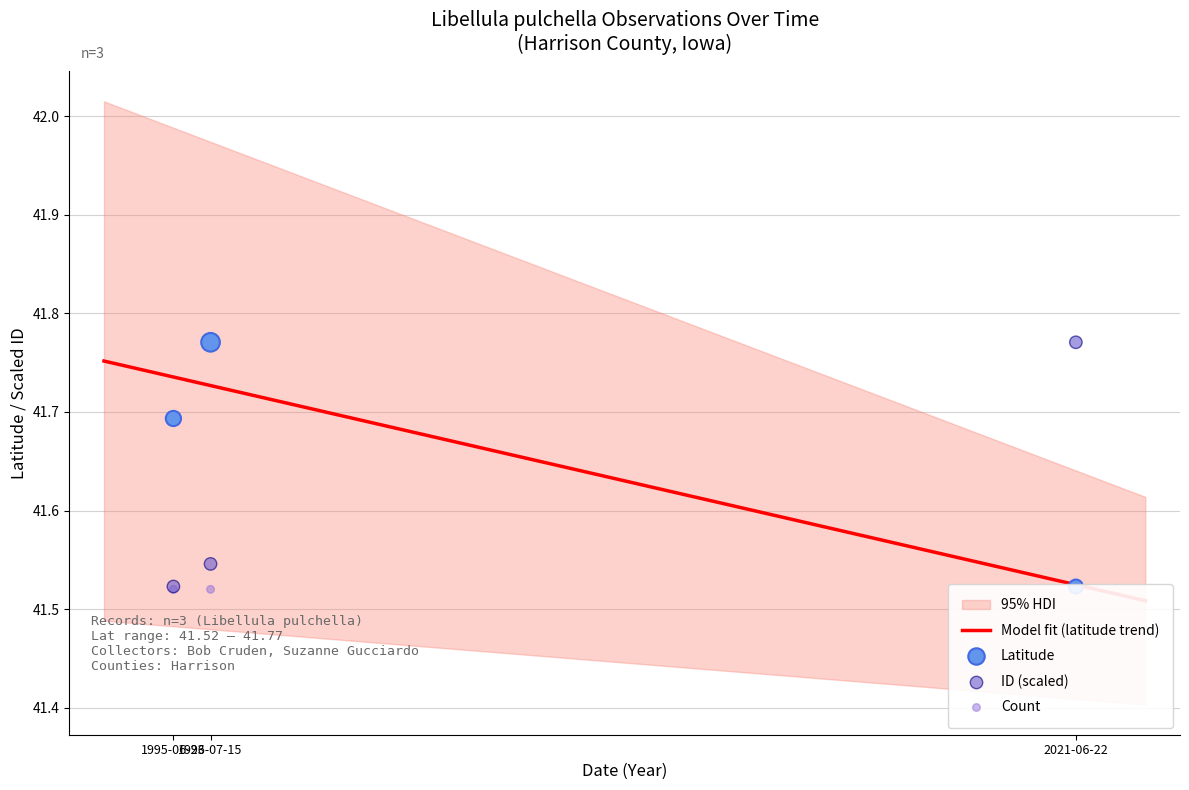

Which series has the largest Y range (max minus min)?

ID